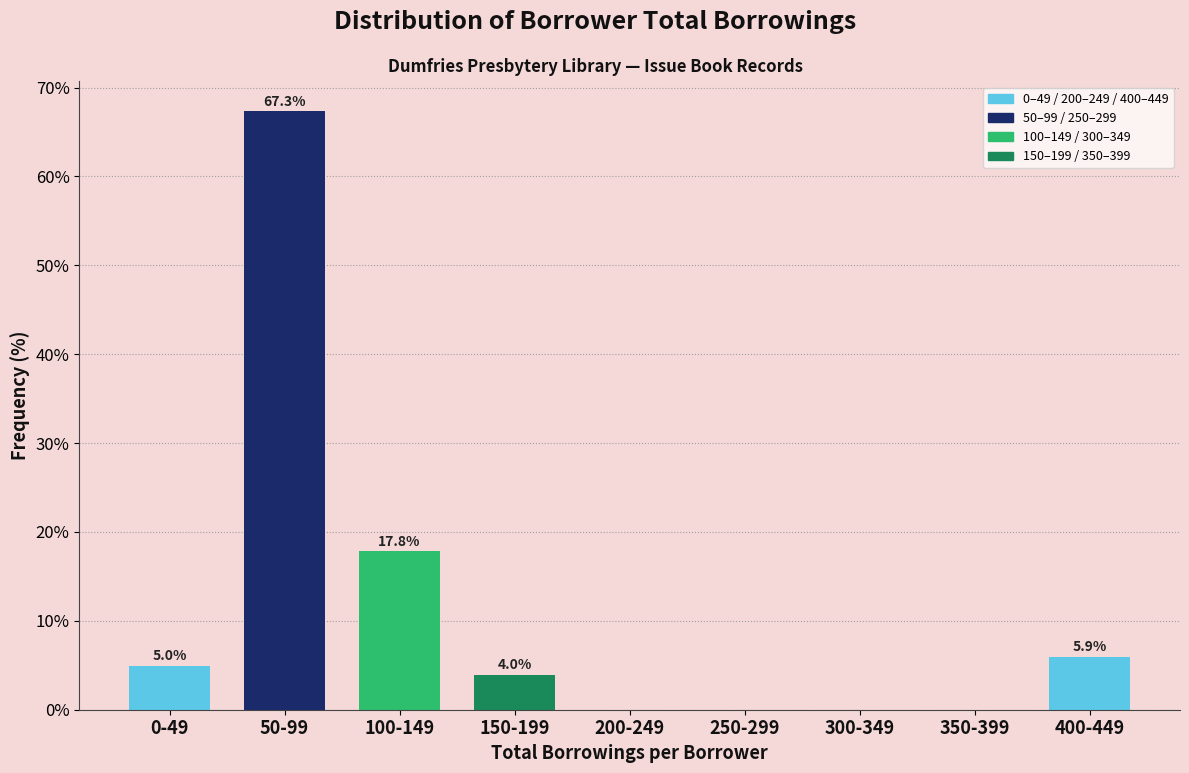

Reading left to right, transcribe all the data shown in this chart.

0-49=5.0	50-99=67.3	100-149=17.8	150-199=4.0	200-249=0.0	250-299=0.0	300-349=0.0	350-399=0.0	400-449=5.9